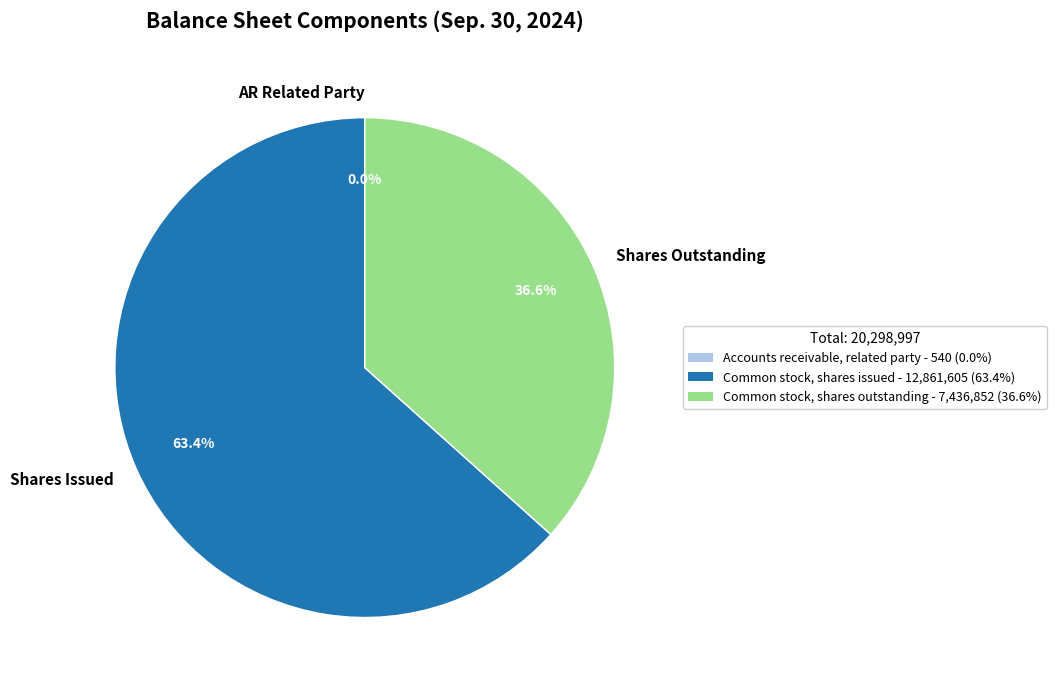

What is the majority slice?

Shares Issued